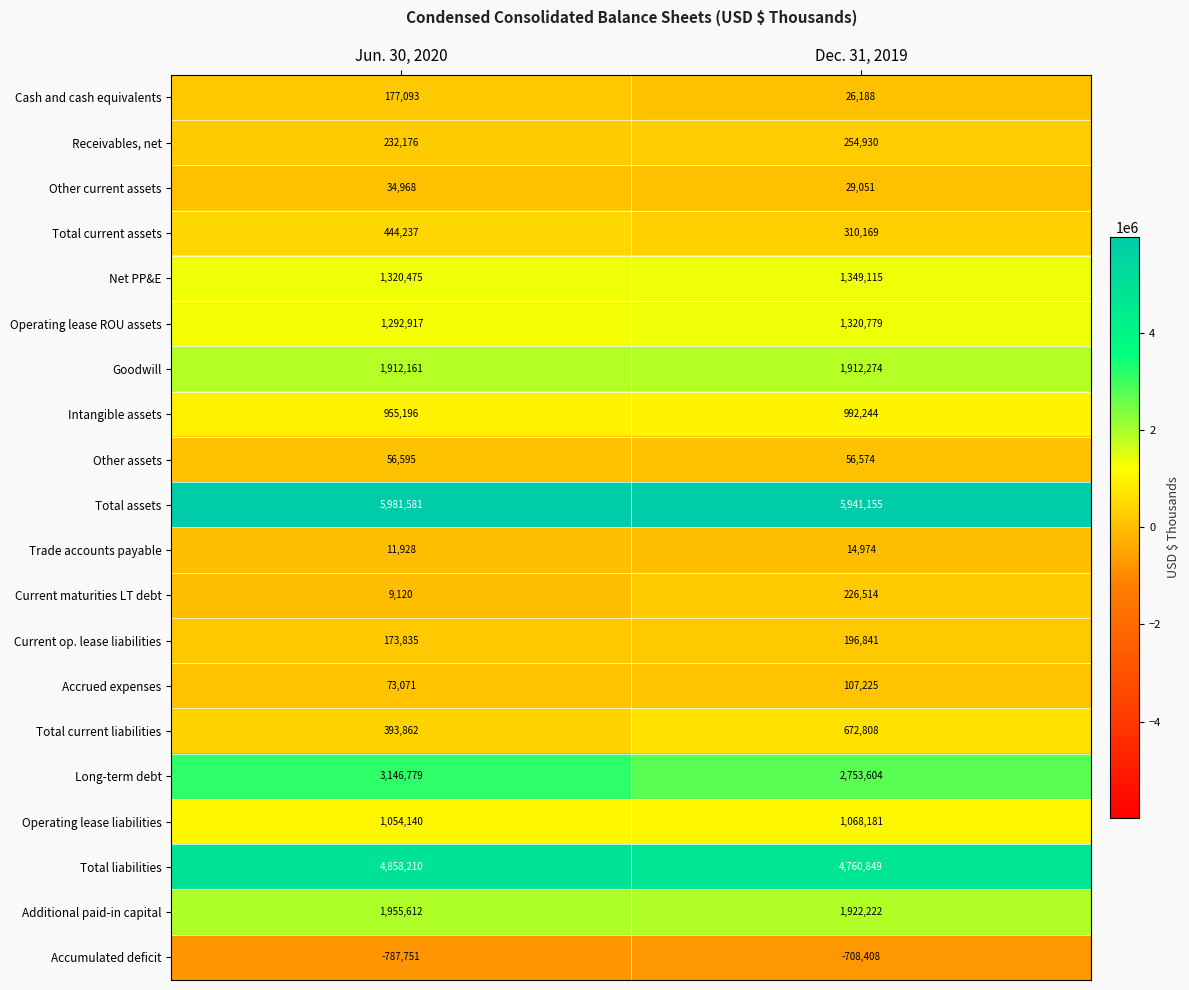

True or false: Current maturities LT debt has a value of 226514 at Dec. 31, 2019.

True